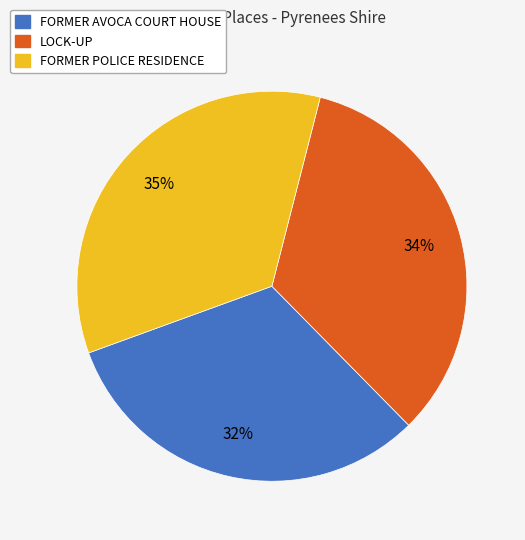

Rank the categories by value from highest to lowest.

FORMER POLICE RESIDENCE, LOCK-UP, FORMER AVOCA COURT HOUSE